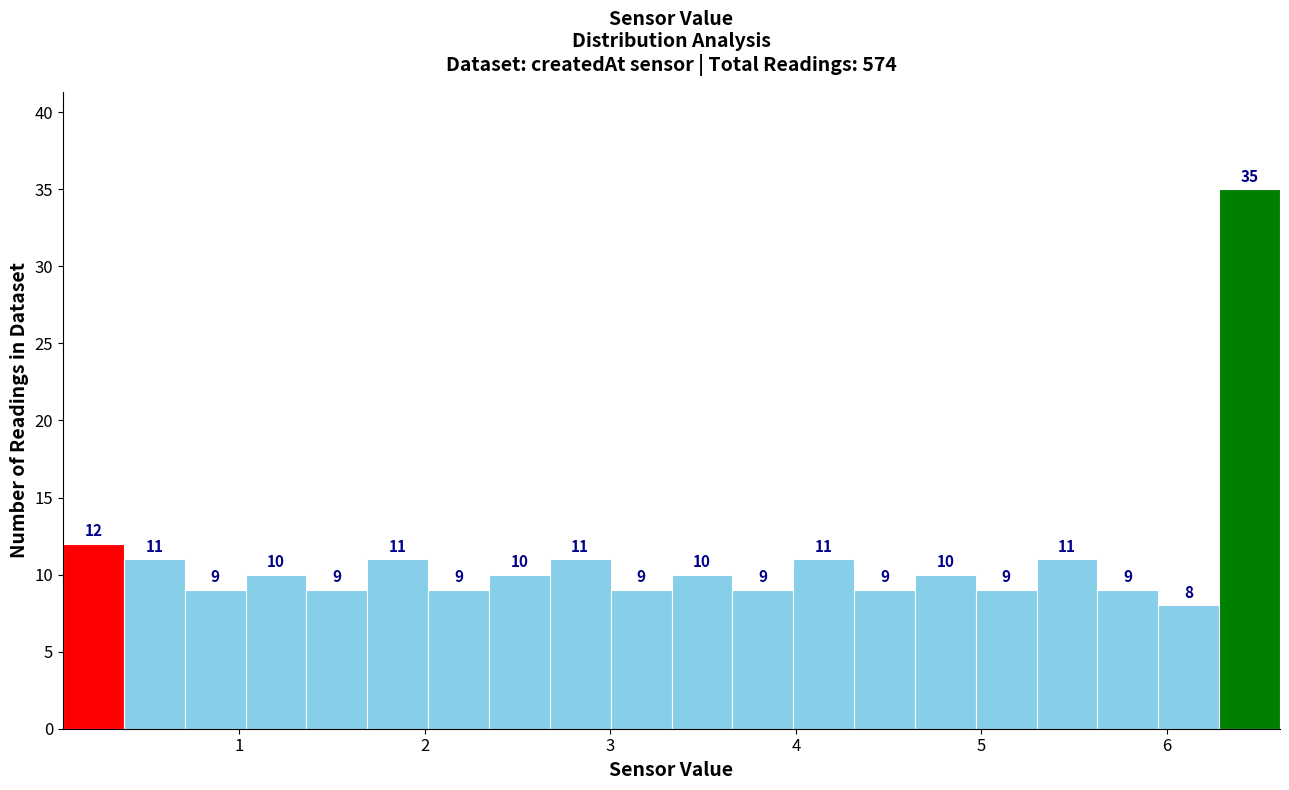

Read against the x-axis, roughly where is the centre of the tallest bar?

6.4